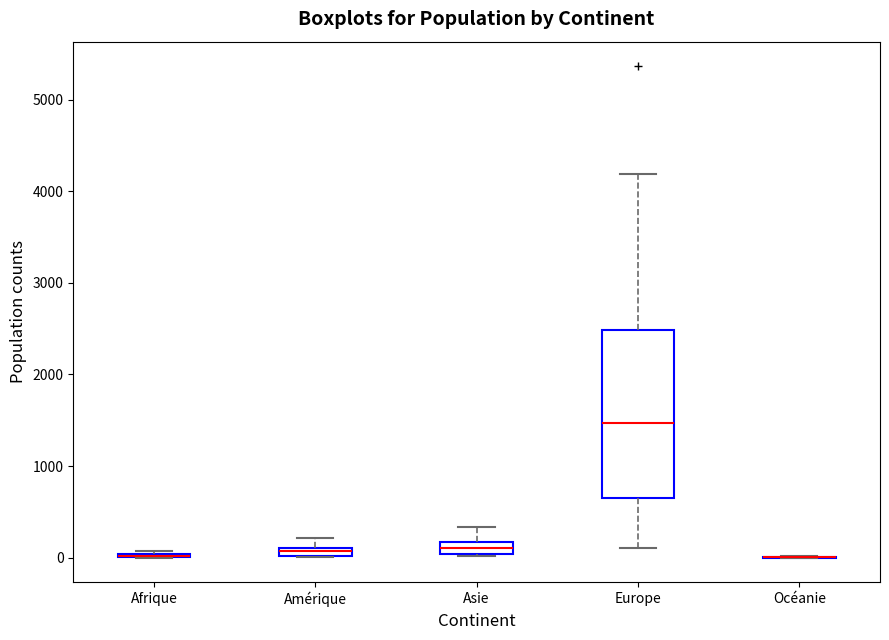

Where does the upper whisker of the box for Amérique end on the y-axis? The values are not printed on the chart, so give them approximately, as read against the axis.

200